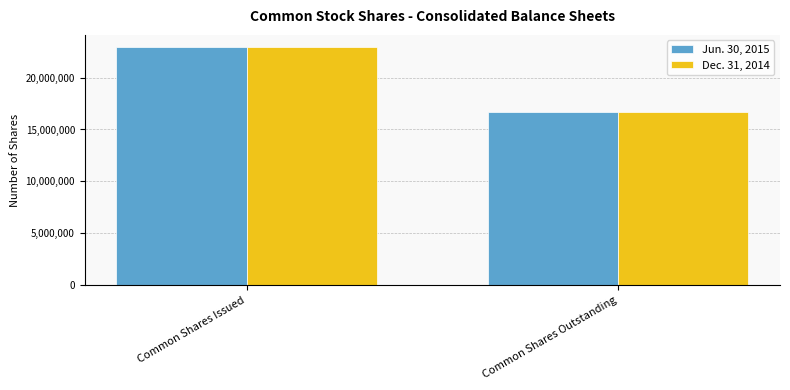

Reading left to right, transcribe all the data shown in this chart.

Jun. 30, 2015: Common Shares Issued=22959817	Common Shares Outstanding=16699656
Dec. 31, 2014: Common Shares Issued=22959817	Common Shares Outstanding=16699656